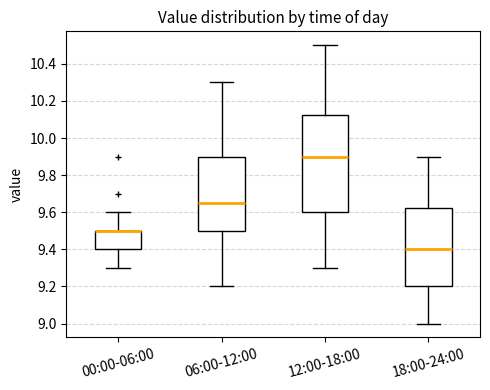

Reading left to right, transcribe this box plot: for each box, give where its median line is, the range the box spans, and where its two whiskers end, as read against the y-axis. The values are not printed on the chart, so give them approximately, as read against the axis.

00:00-06:00: median 9.50 (drawn on the box's upper edge), box 9.40 to 9.50, whiskers 9.30 to 9.60
06:00-12:00: median 9.66, box 9.50 to 9.90, whiskers 9.20 to 10.30
12:00-18:00: median 9.90, box 9.60 to 10.12, whiskers 9.30 to 10.50
18:00-24:00: median 9.40, box 9.20 to 9.62, whiskers 9.00 to 9.90